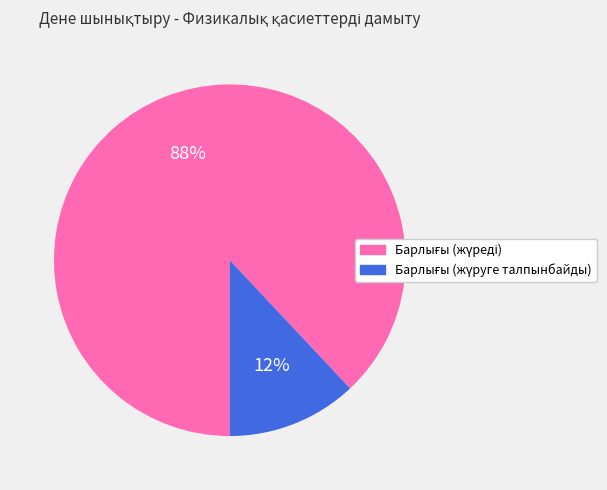

To the nearest percent, what is the average slice percentage?

50%